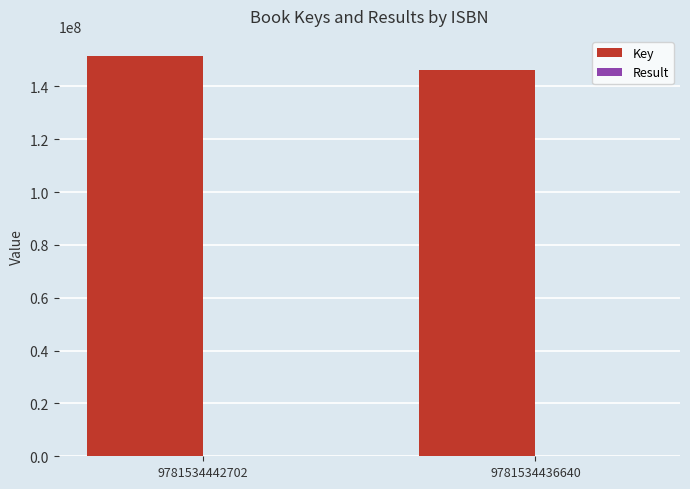

The Key series shows 266746852 at 9781534442702. True or false?

False